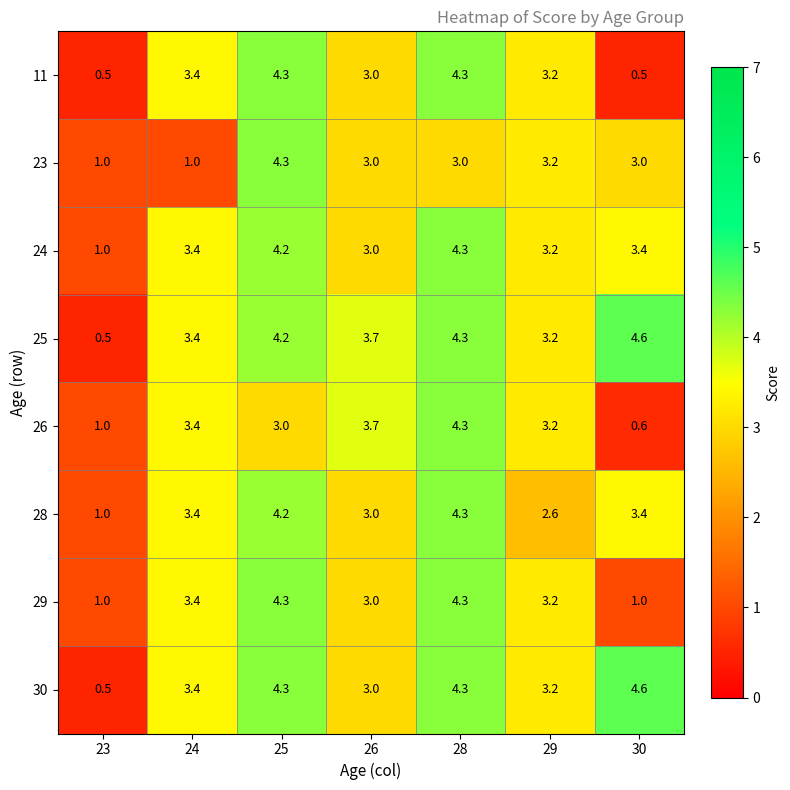

At how many categories does at least one series exceed 3?

6